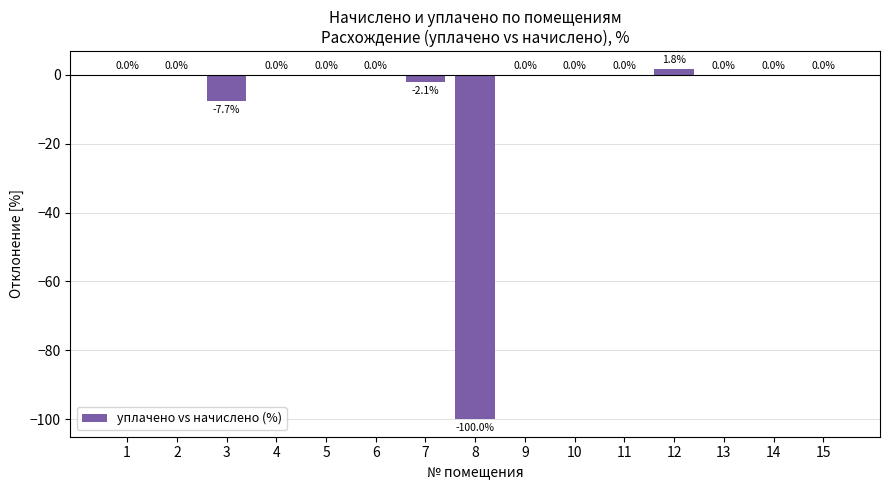

What is the maximum value shown in the chart?

1.8